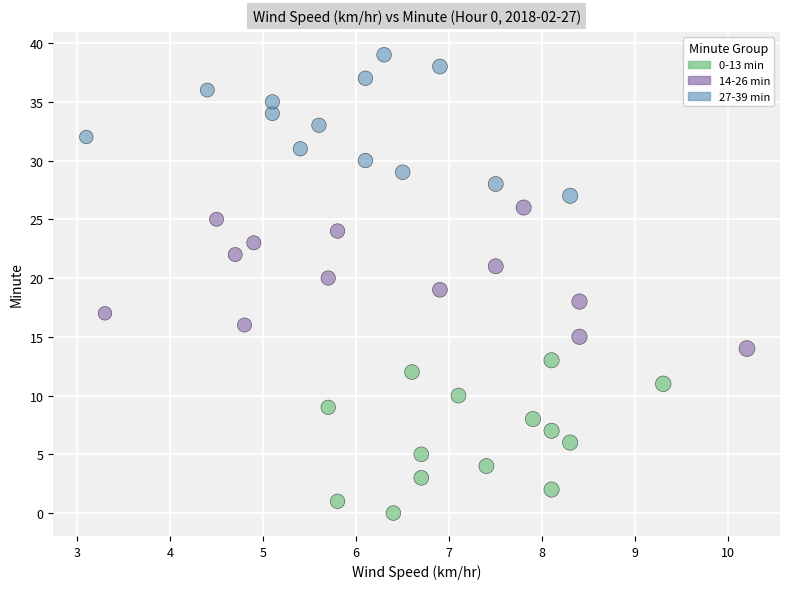

Which series reaches the maximum Y coordinate?

27-39 min